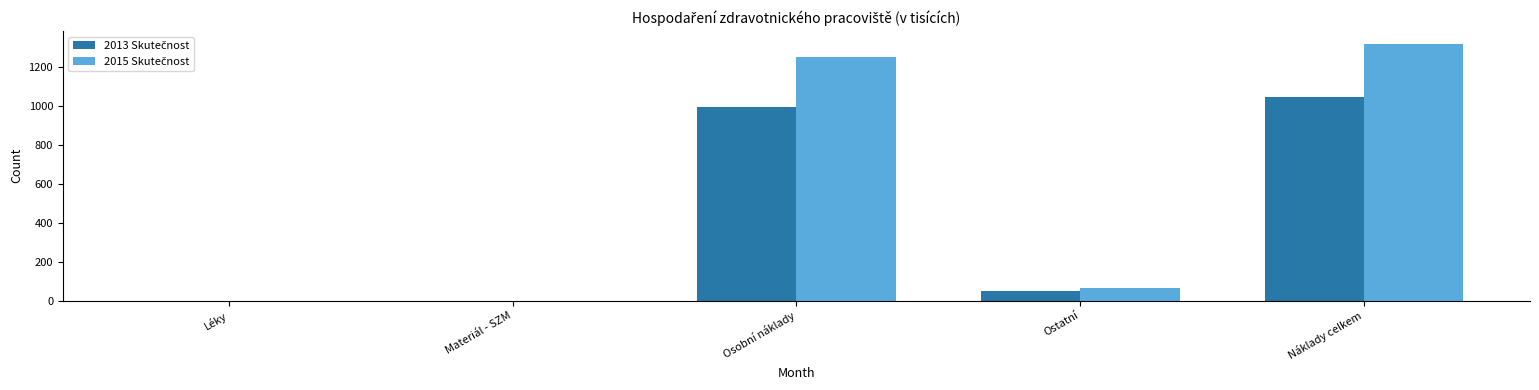

What is the greatest value displayed?

1320.5